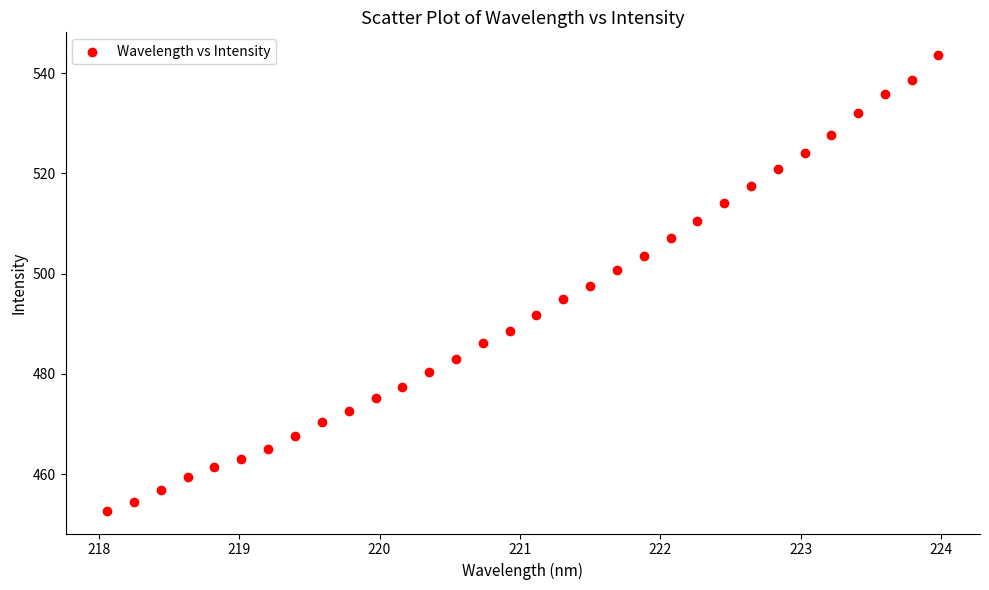

What is the range of Y values (max minus min)?

90.9